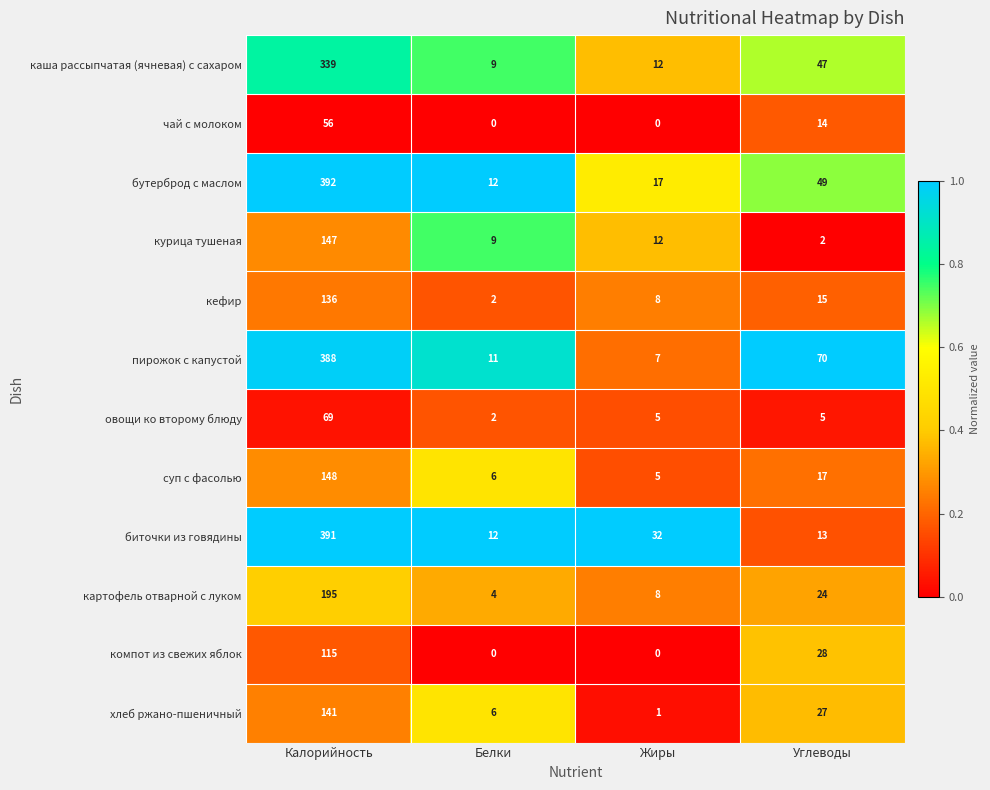

At Калорийность, list the series in order from smallest to largest.

чай с молоком, овощи ко второму блюду, компот из свежих яблок, кефир, хлеб ржано-пшеничный, курица тушеная, суп с фасолью, картофель отварной с луком, каша рассыпчатая (ячневая) с сахаром, пирожок с капустой, биточки из говядины, бутерброд с маслом